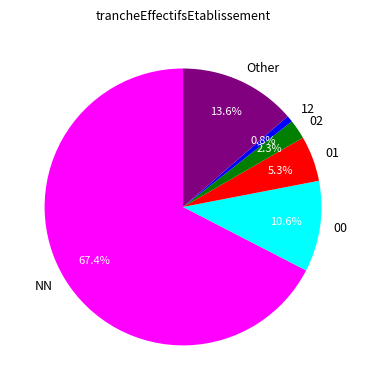

Approximately how many times larger is the value at 02 compared to 12?

3.0